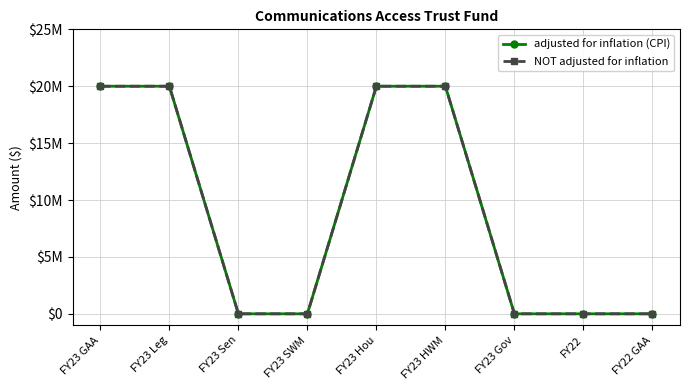

Does the chart have visible grid lines?

Yes